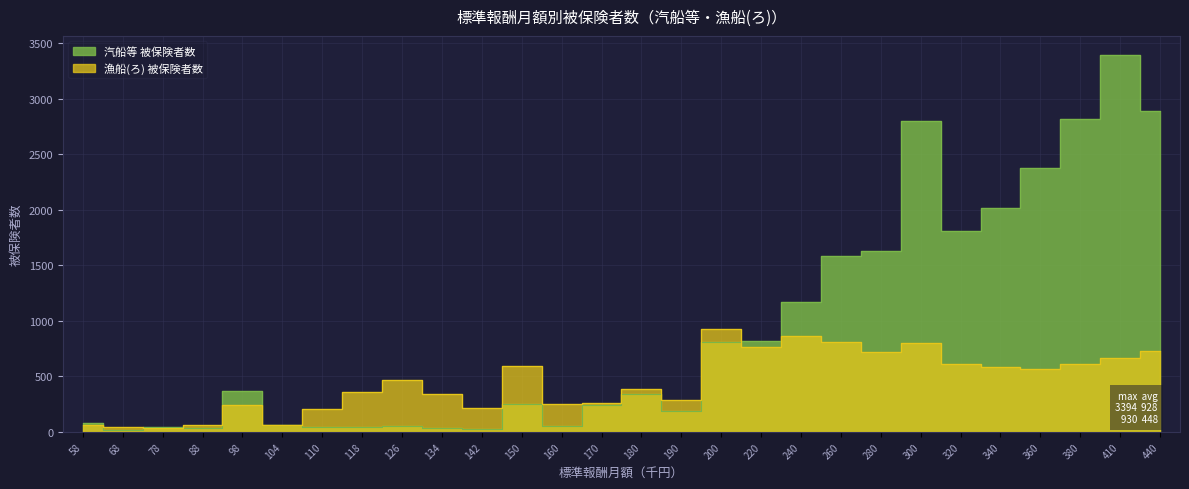

What is the value of the 漁船(ろ) 被保険者数 point at the 23rd from the left?

616